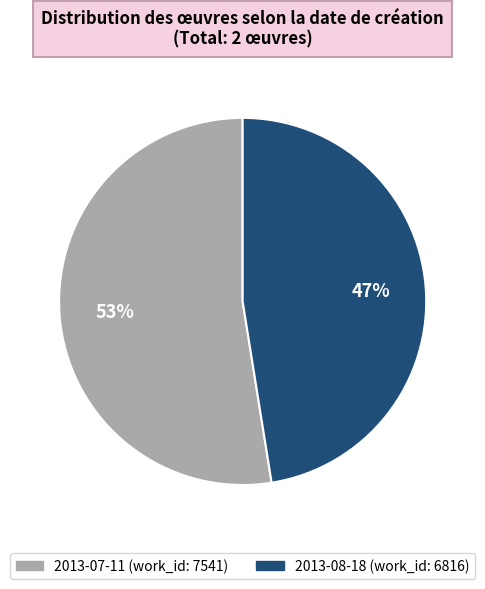

To the nearest percent, what portion does 2013-08-18 represent?

47%